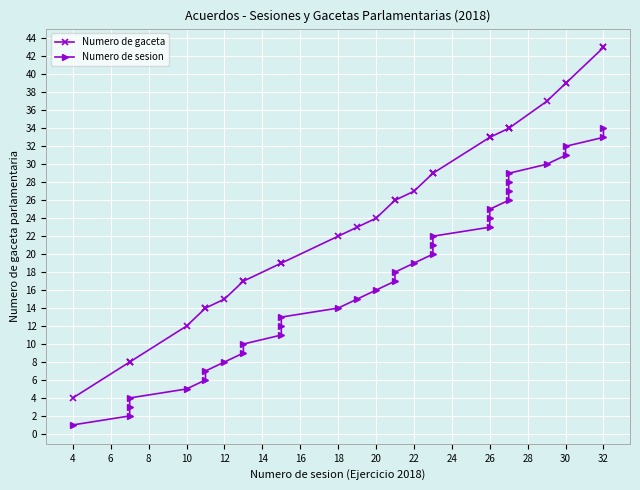

What is the difference between the Numero de sesion values at 18 and 22?

5